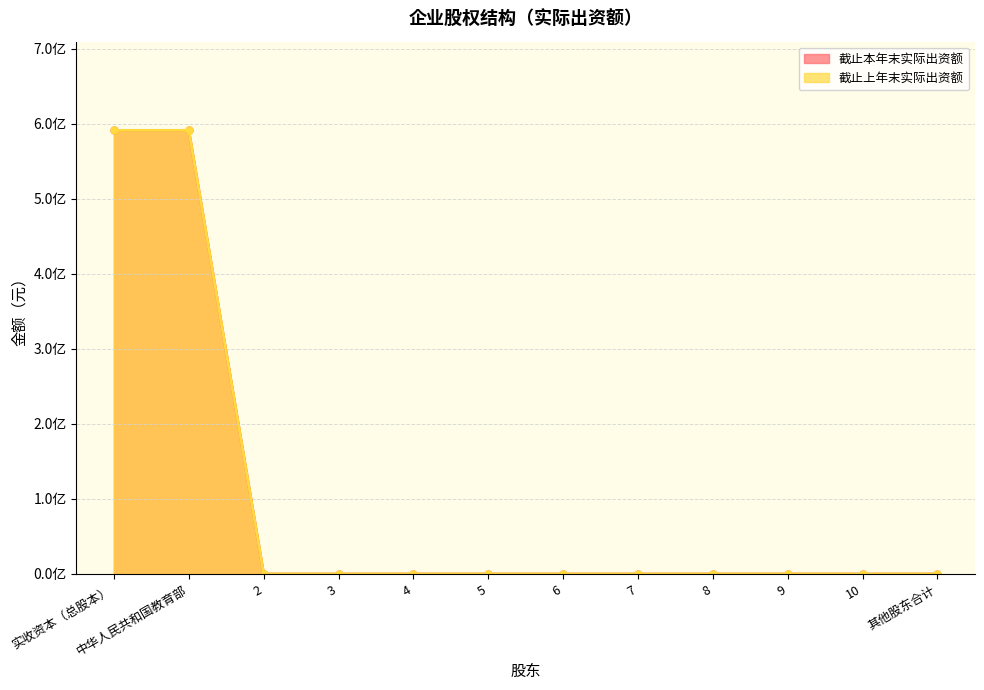

What is the sum of all 截止本年末实际出资额 values?

1182000000